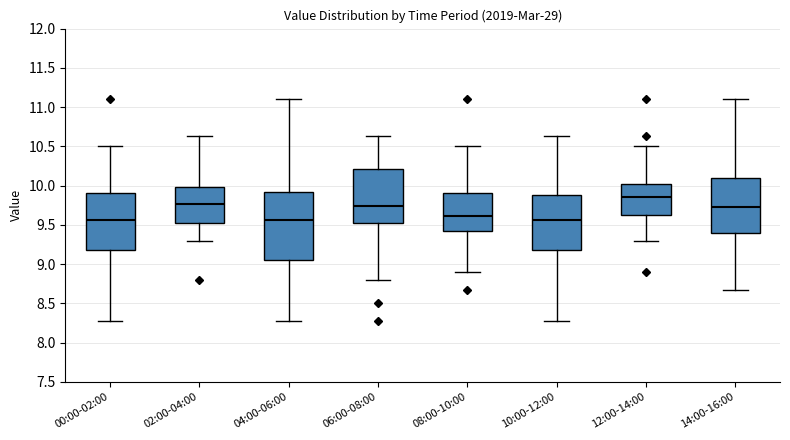

Where does the upper whisker of the box for 10:00-12:00 end on the y-axis? The values are not printed on the chart, so give them approximately, as read against the axis.

10.65